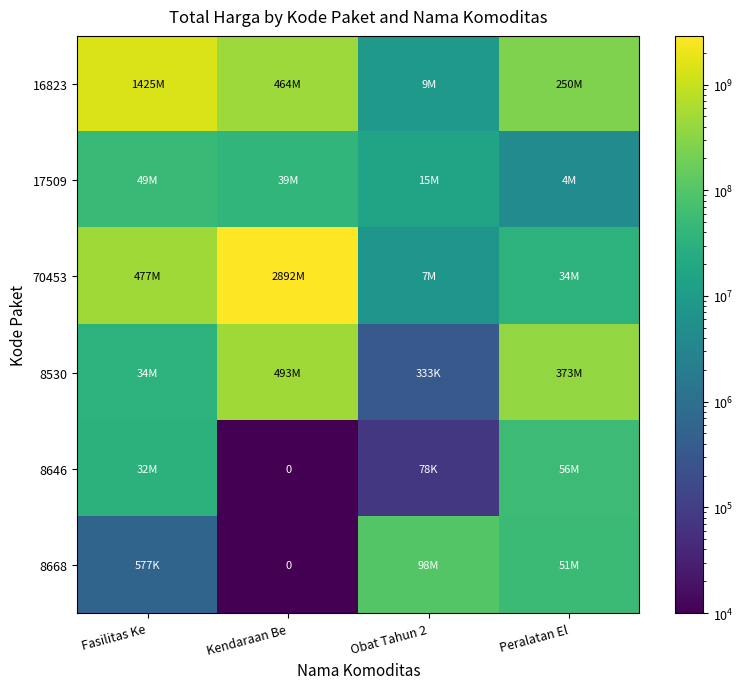

What is the total value across all series at Kendaraan Be?

3888564102